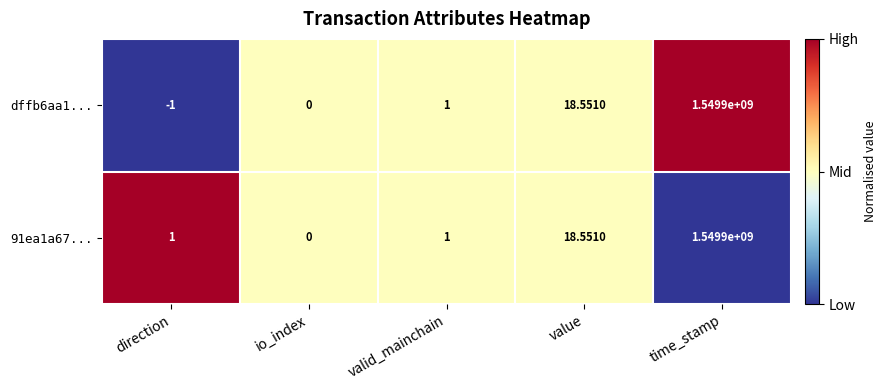

How many series are shown in this chart?

2